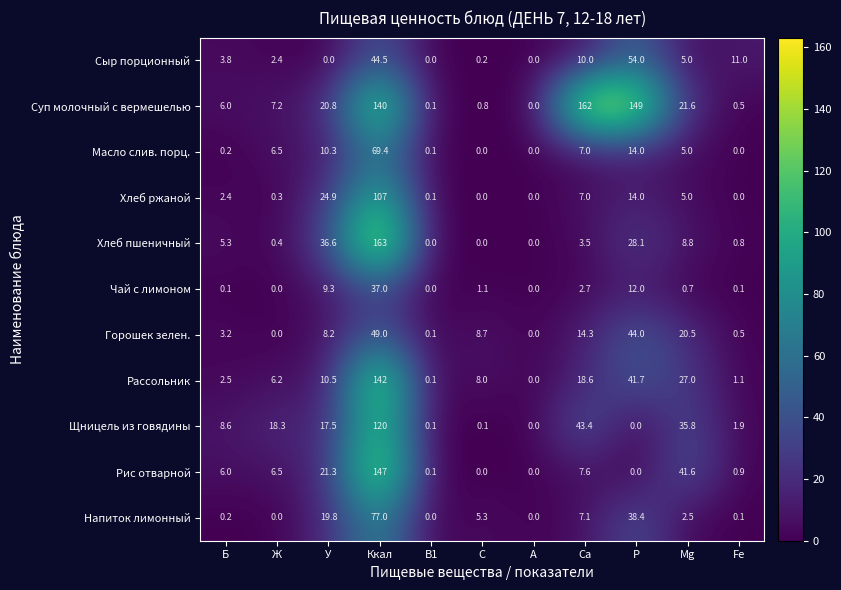

Between У and Мg, which series saw the biggest shift?

Хлеб пшеничный